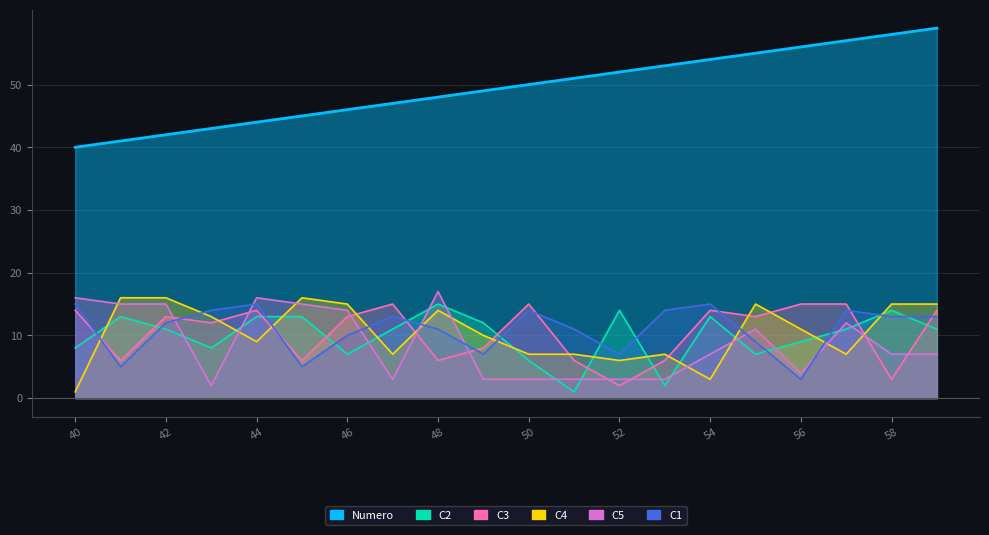

True or false: C2 and C3 intersect in this chart.

True